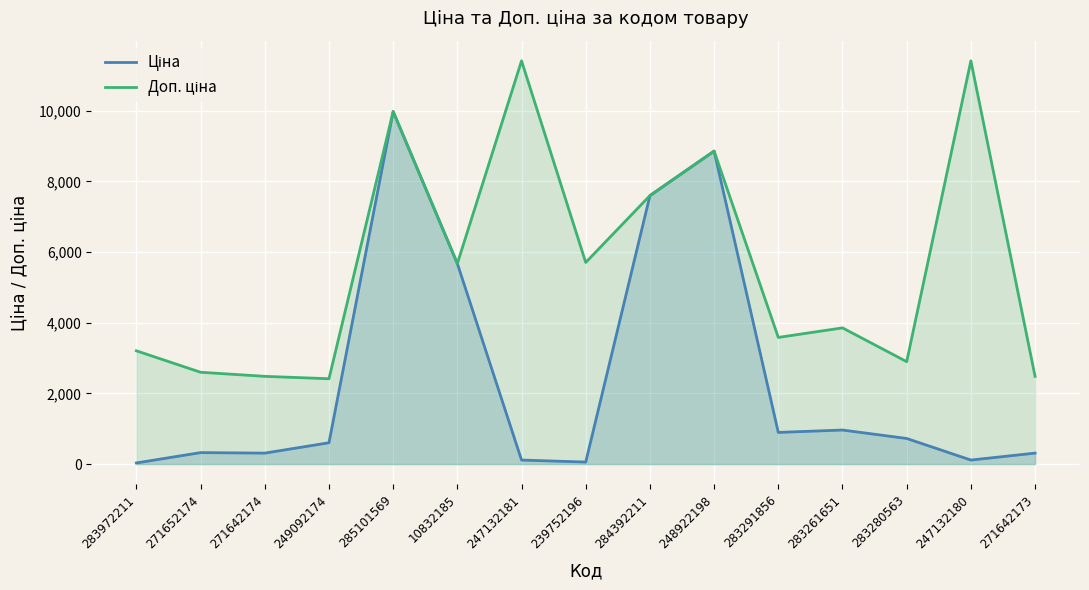

Which series has the widest spread of values?

Ціна